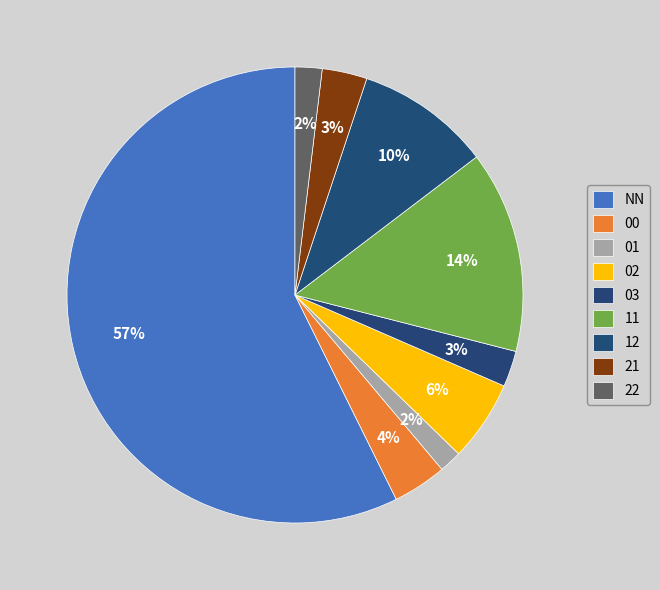

What portion of the pie excludes 12?

90.4%